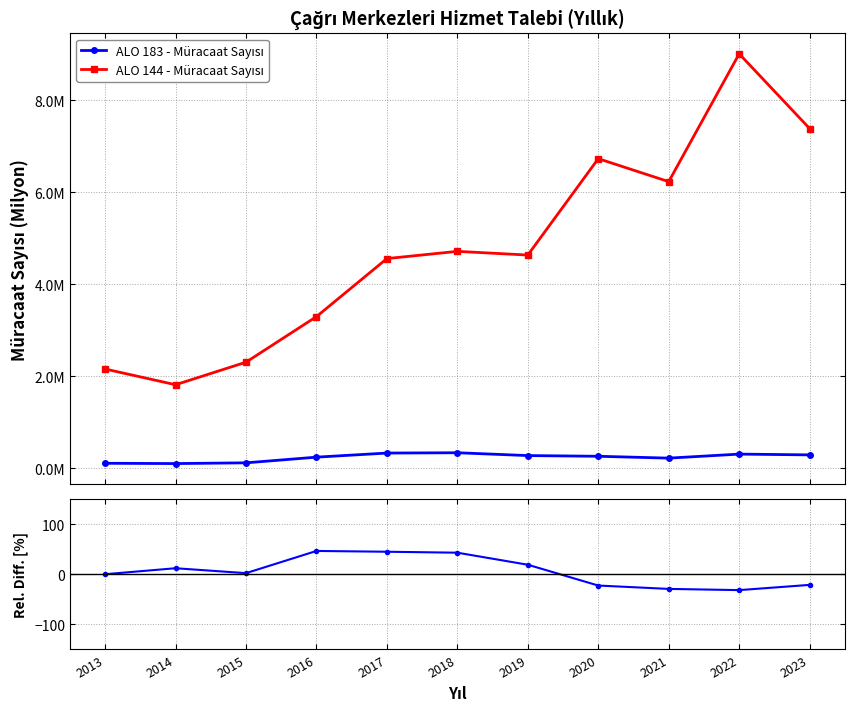

How many values in the ALO 144 - Müracaat Sayısı series exceed 4?

7